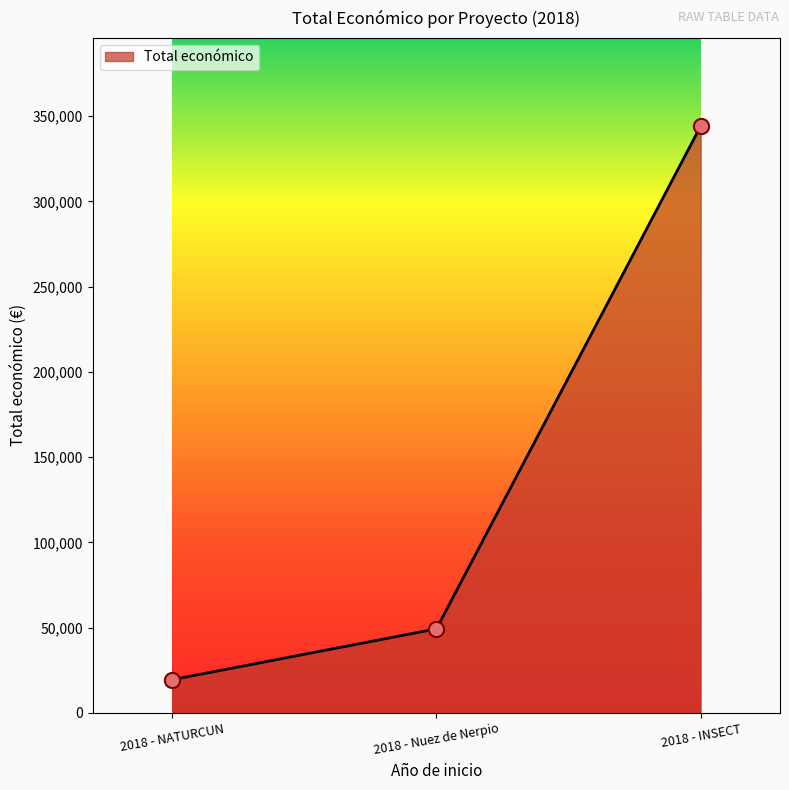

Approximately how many times larger is the value at 2018 - NATURCUN compared to 2018 - INSECT?

0.1